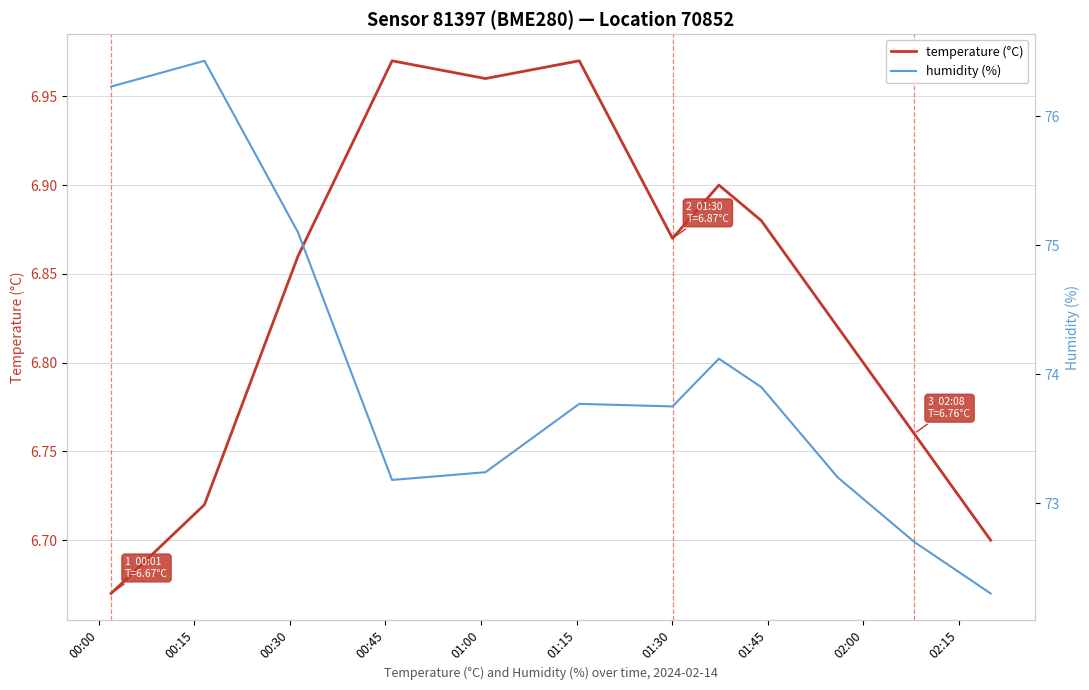

In humidity (%), how many points are lower than both neighbors (excluding endpoints)?

2